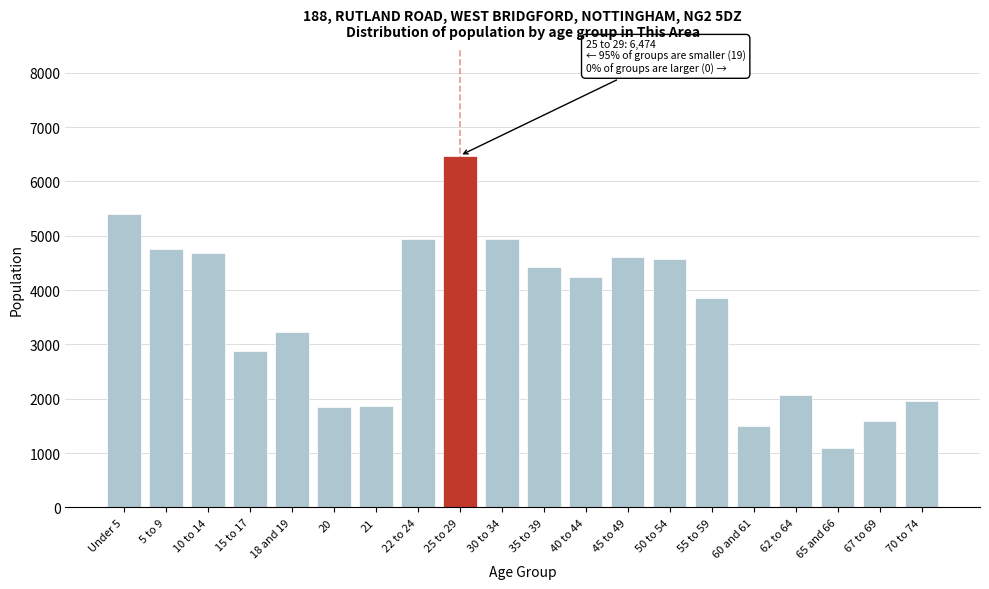

Which has a higher value, 65 and 66 or 35 to 39?

35 to 39